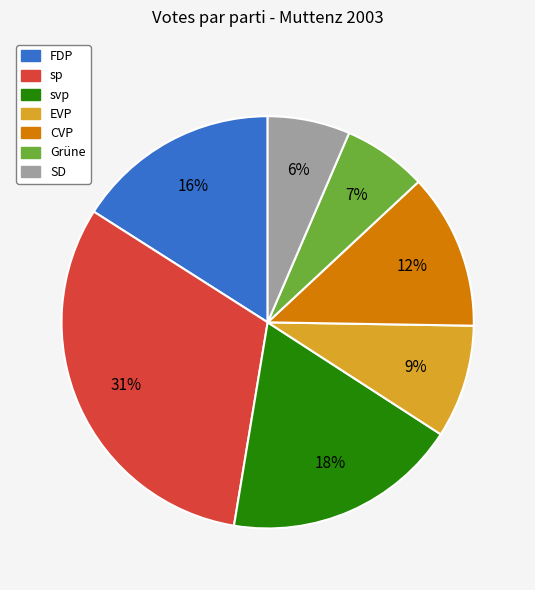

Which slice is the largest?

sp